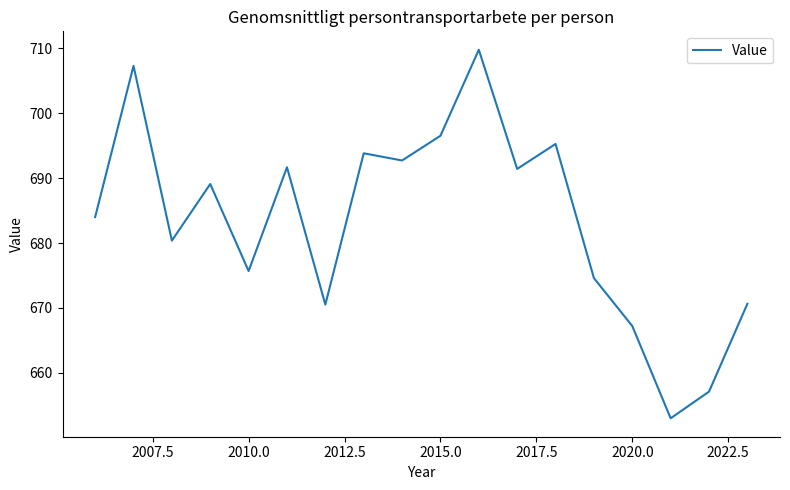

What is the difference between the maximum and minimum values?

56.8